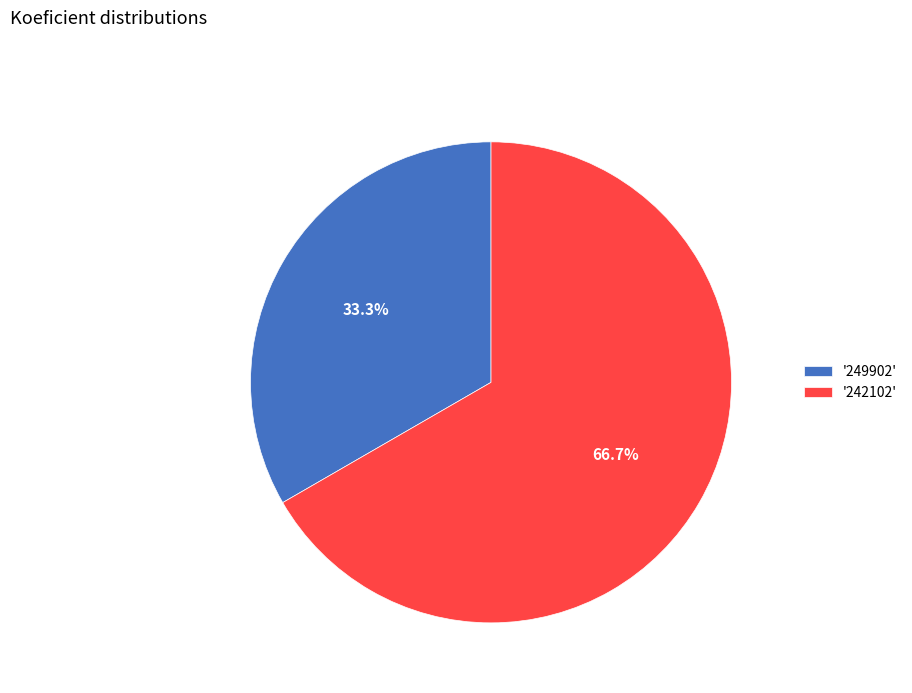

Is there any slice that represents more than half of the pie?

Yes